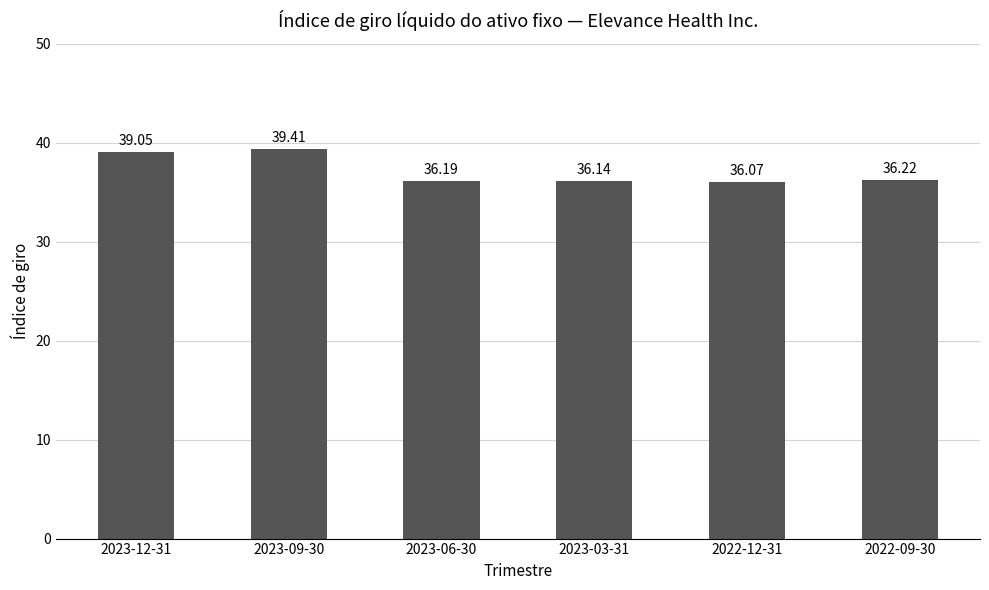

Read the value at 2022-12-31.

36.1